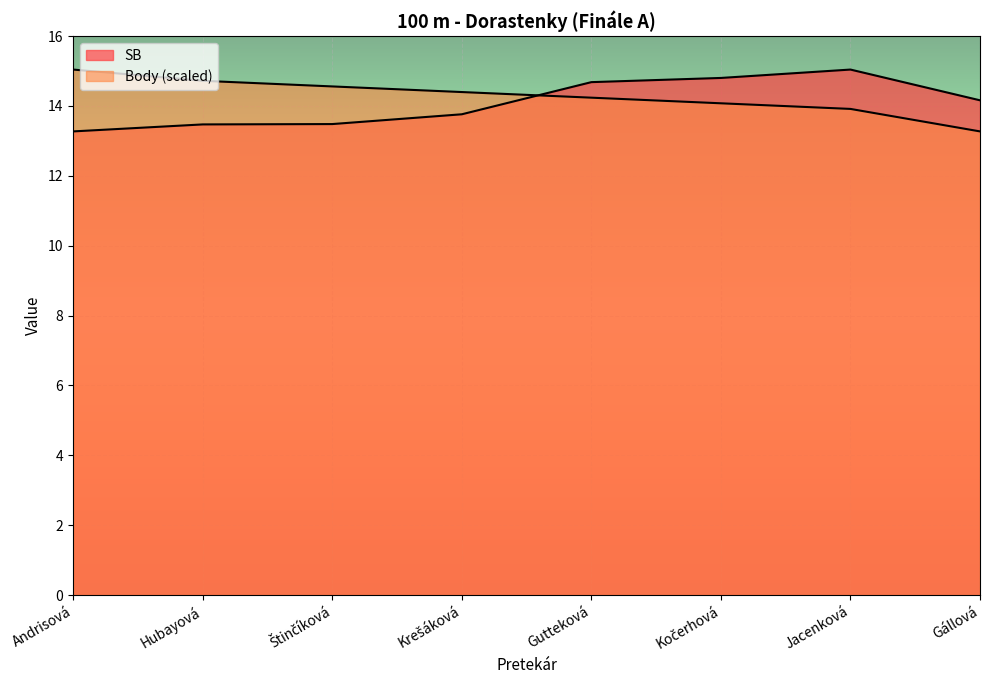

At which label is Body closest to 14?

Kočerhová